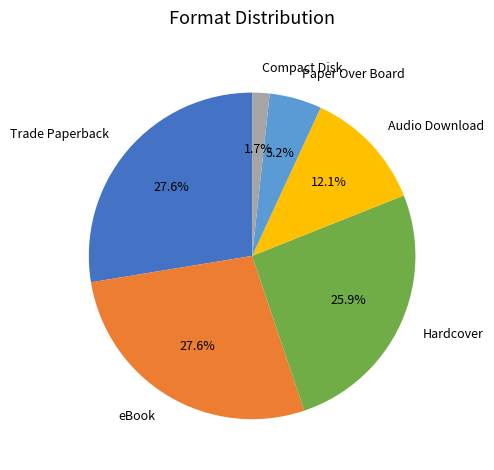

What is the smallest slice in the pie chart?

Compact Disk